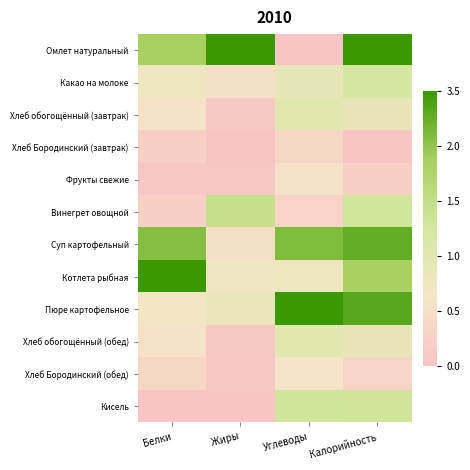

Count the number of categories in the chart.

4